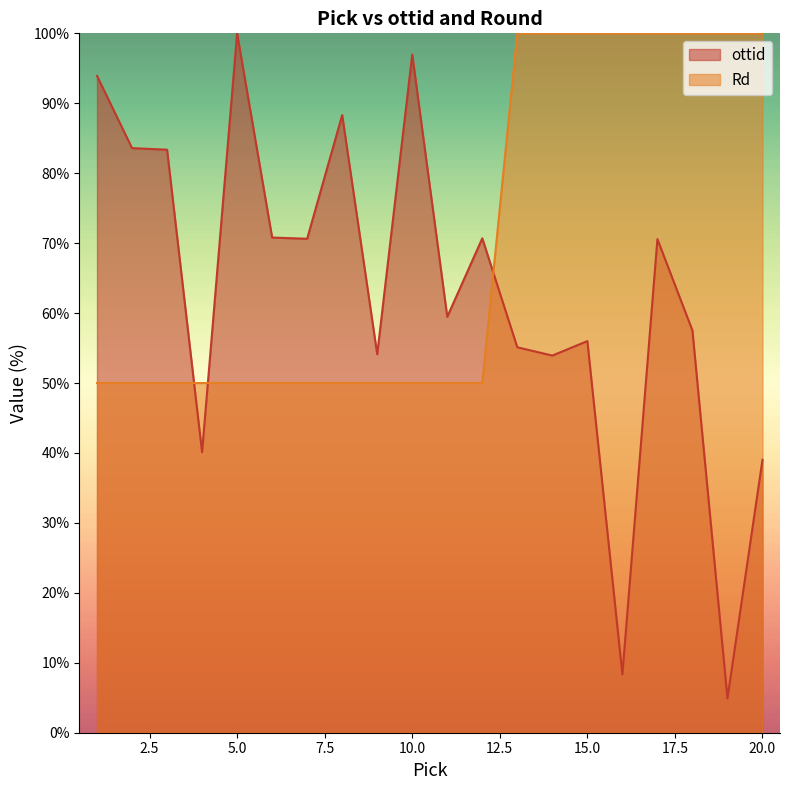

After their last crossing, which series has the higher values: ottid or Rd?

Rd